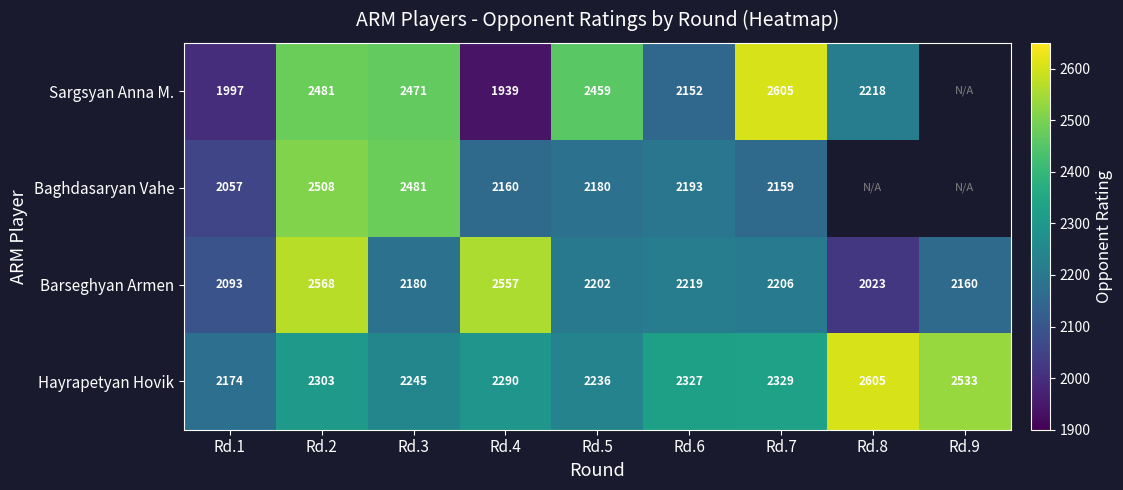

Which series changed the most between Rd.5 and Rd.6?

Sargsyan Anna M.